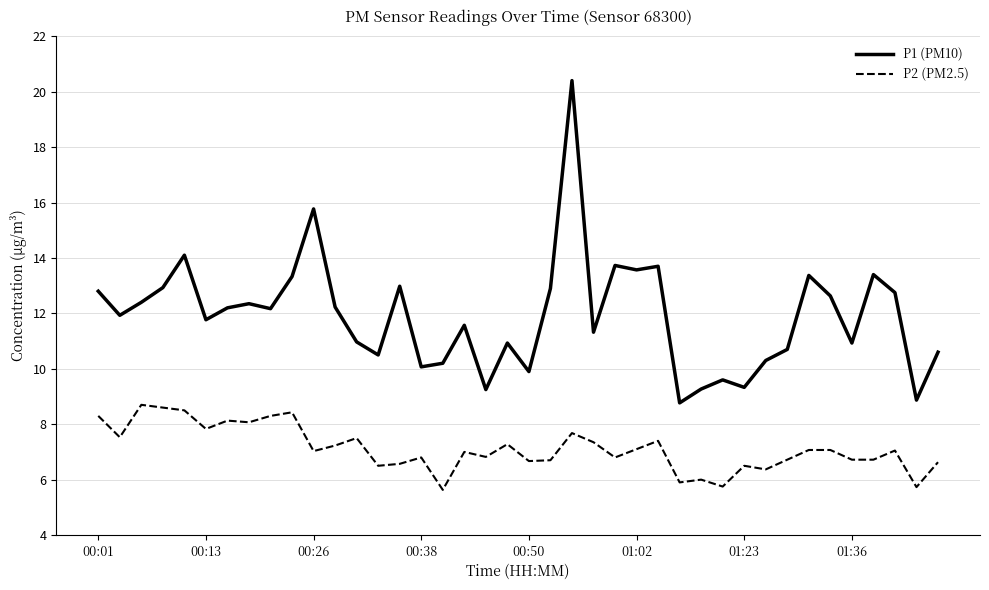

True or false: P2 (PM2.5) and P1 (PM10) intersect in this chart.

False